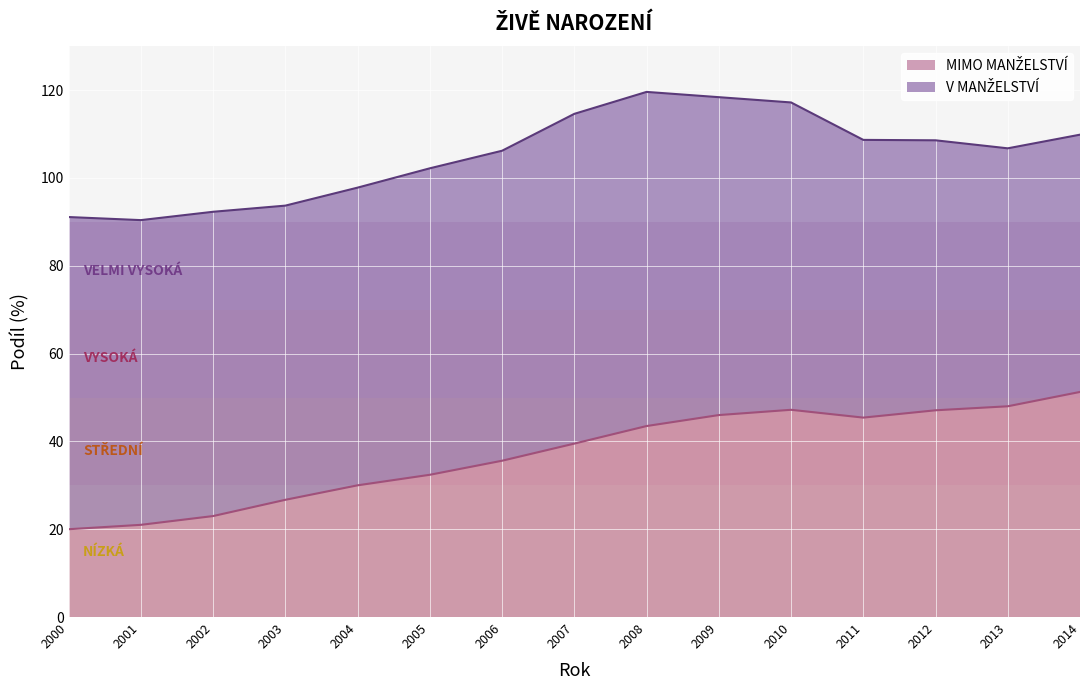

At which label is the value closest to 35?

2006